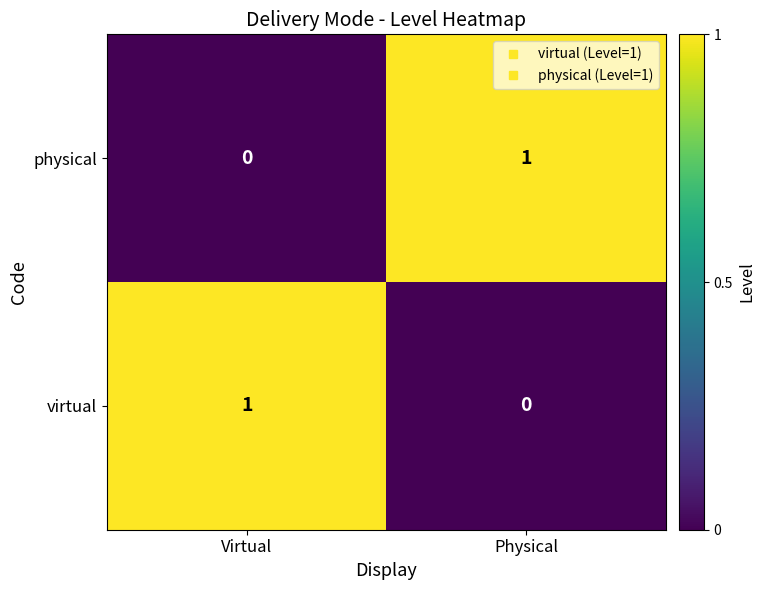

Rank the series at Physical from lowest to highest value.

virtual, physical